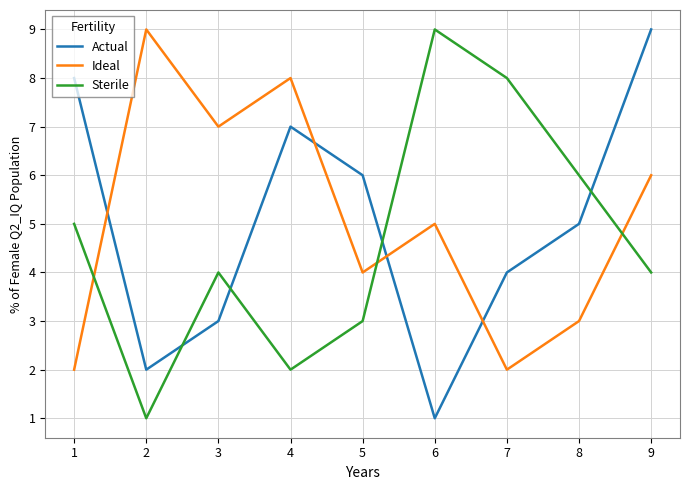

Does the chart display data point markers on the line(s)?

No